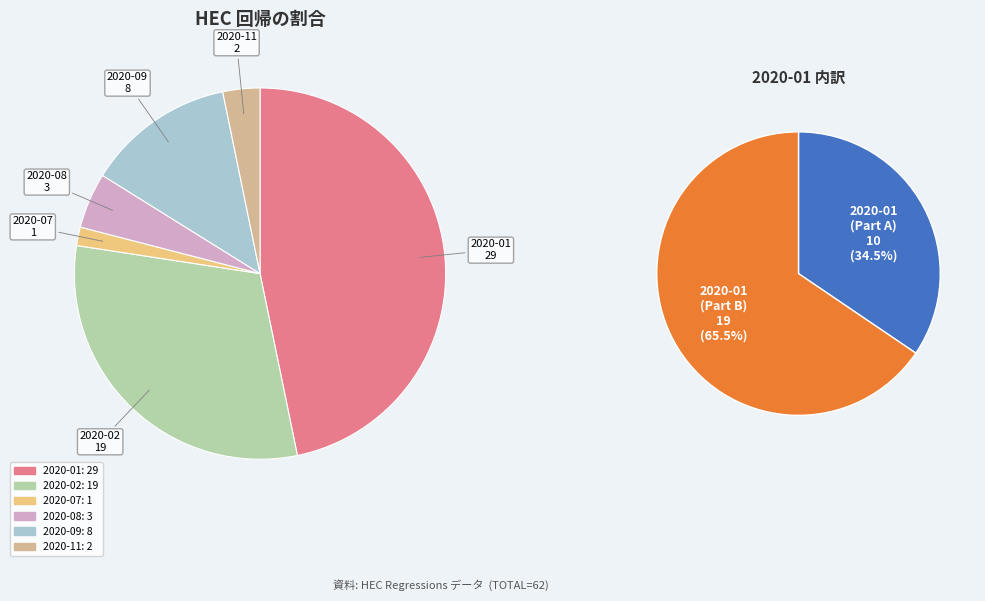

The 2021-06 slice represents 0% of the pie. True or false?

True